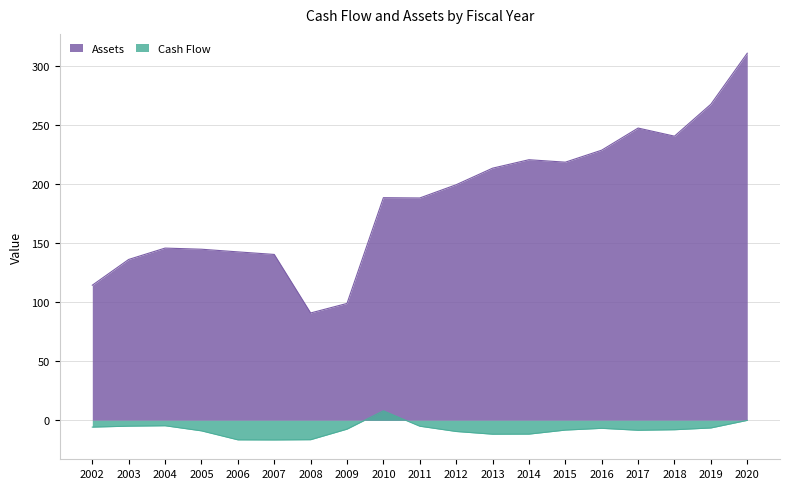

How many data points in Assets are above 188?

11